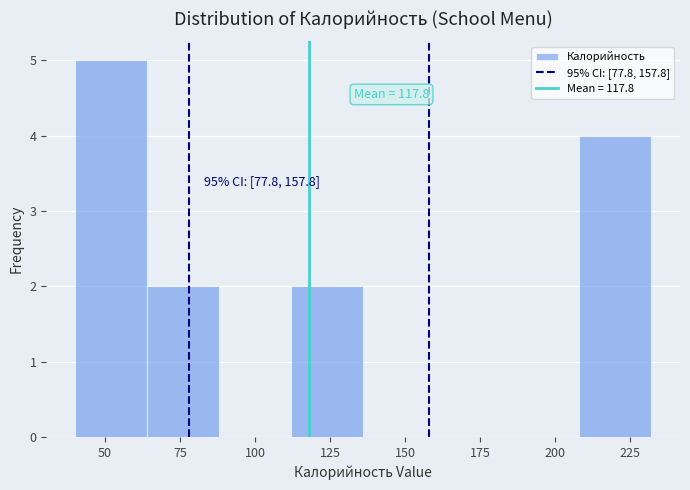

Which range on the x-axis has the tallest bar?

40 to 65